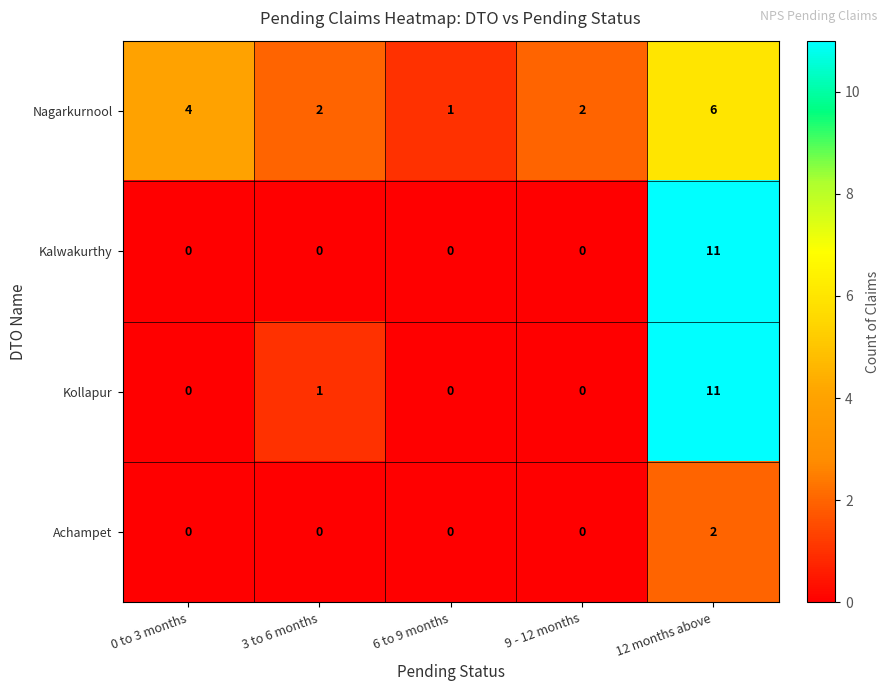

How many data points in Kollapur are above 0?

2